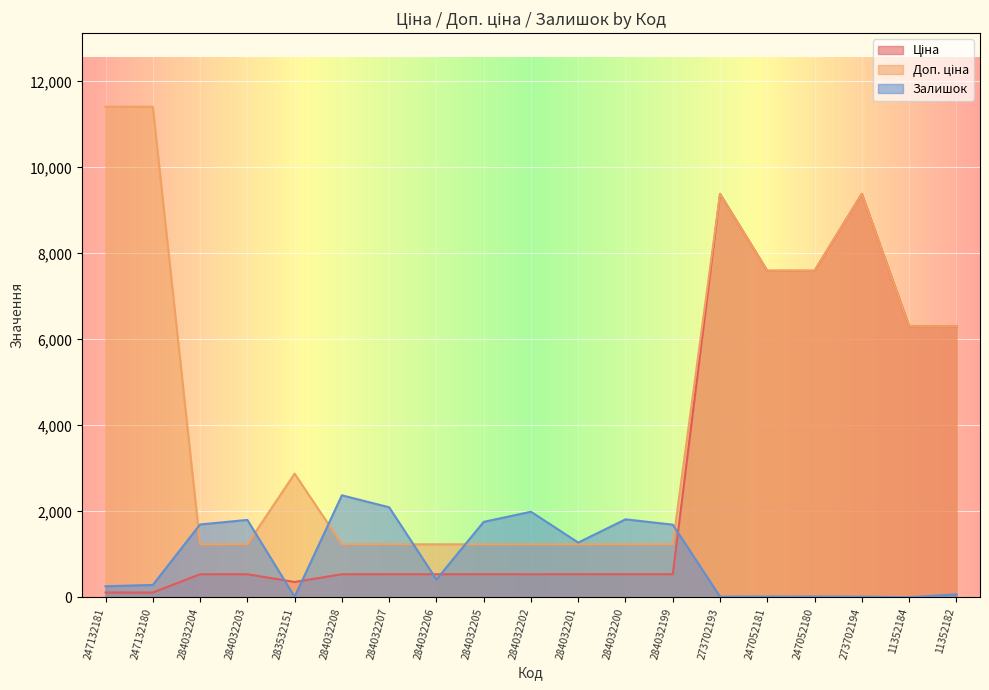

Which series has the largest range (max minus min)?

Доп. ціна